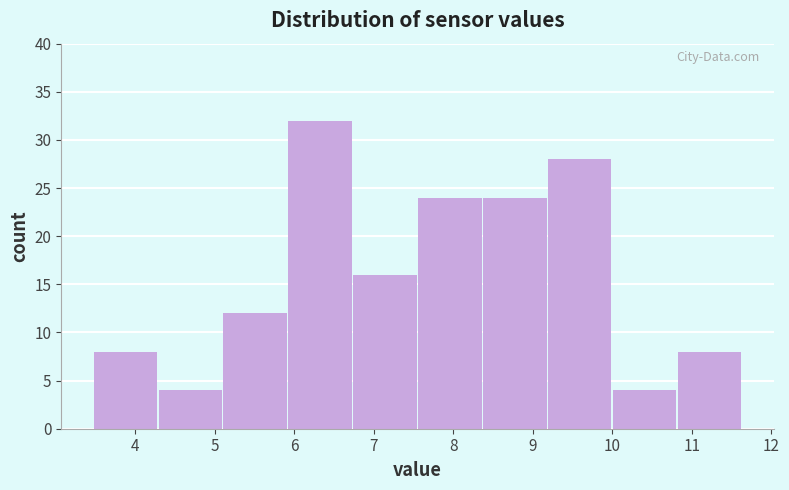

Reading left to right, list every bar in this chart as the range it spans on the x-axis followed by its height. Neither the bar edges nor the heights are printed on the chart, so give them approximately, as read against the axes.

3.5 to 4.3: 8
4.3 to 5.1: 4
5.1 to 5.9: 12
5.9 to 6.7: 32
6.7 to 7.6: 16
7.6 to 8.4: 24
8.4 to 9.2: 24
9.2 to 10.0: 28
10.0 to 10.8: 4
10.8 to 11.6: 8